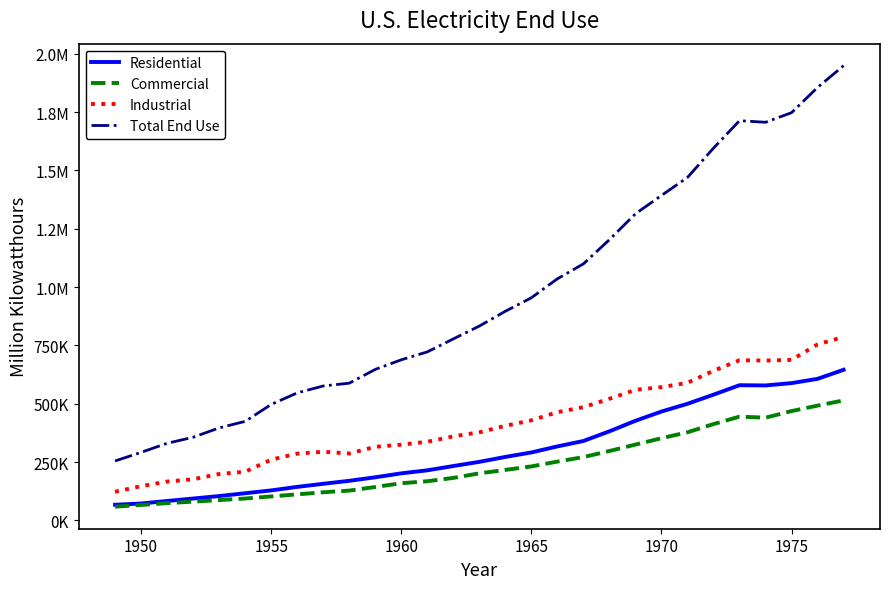

What are all the series names shown in the legend?

Residential, Commercial, Industrial, Total End Use